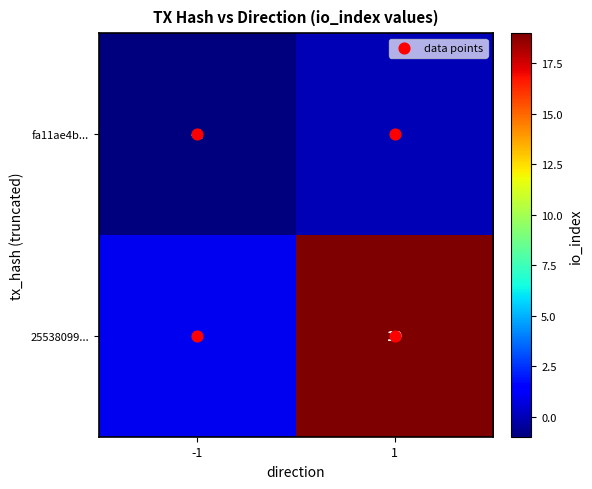

What is the sum of all 25538099... values?

20